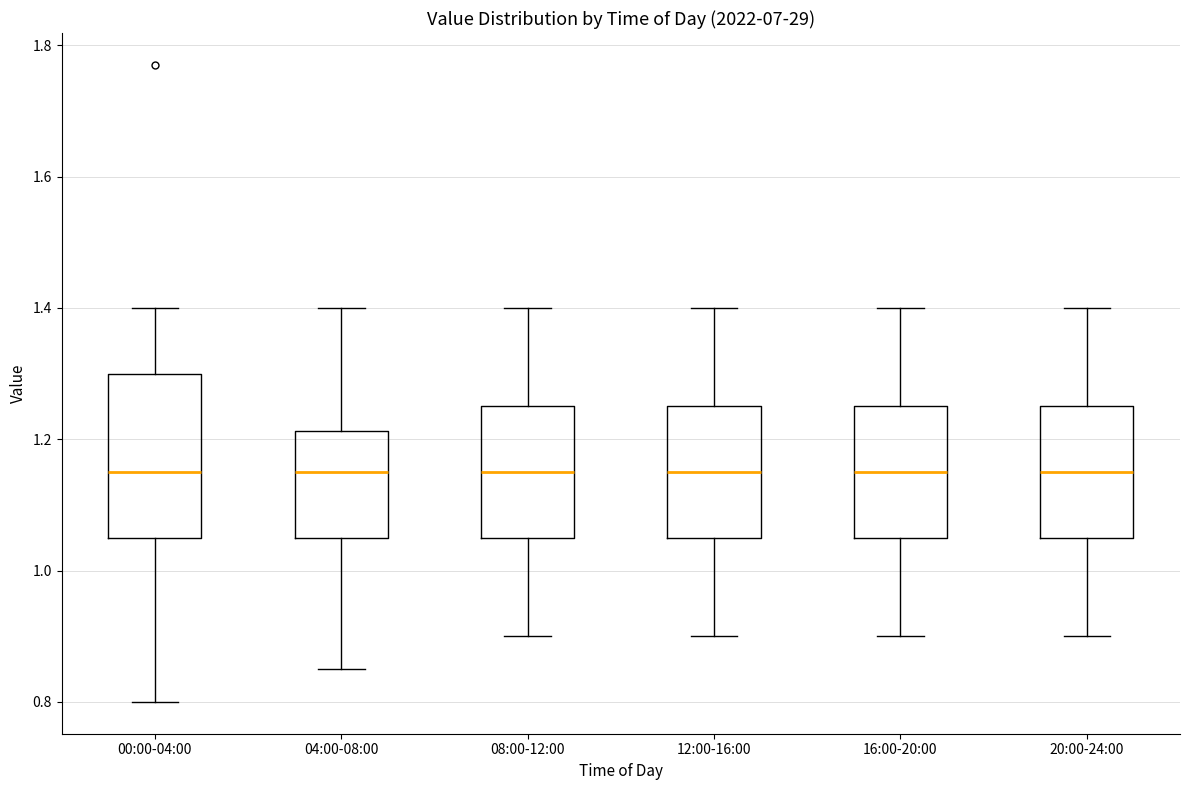

Reading left to right, read every box against the y-axis: the position of its median line, the range the box covers, and the ends of its whiskers. The values are not printed on the chart, so give them approximately, as read against the axis.

00:00-04:00: median 1.16, box 1.06 to 1.30, whiskers 0.80 to 1.40
04:00-08:00: median 1.16, box 1.06 to 1.22, whiskers 0.86 to 1.40
08:00-12:00: median 1.16, box 1.06 to 1.26, whiskers 0.90 to 1.40
12:00-16:00: median 1.16, box 1.06 to 1.26, whiskers 0.90 to 1.40
16:00-20:00: median 1.16, box 1.06 to 1.26, whiskers 0.90 to 1.40
20:00-24:00: median 1.16, box 1.06 to 1.26, whiskers 0.90 to 1.40